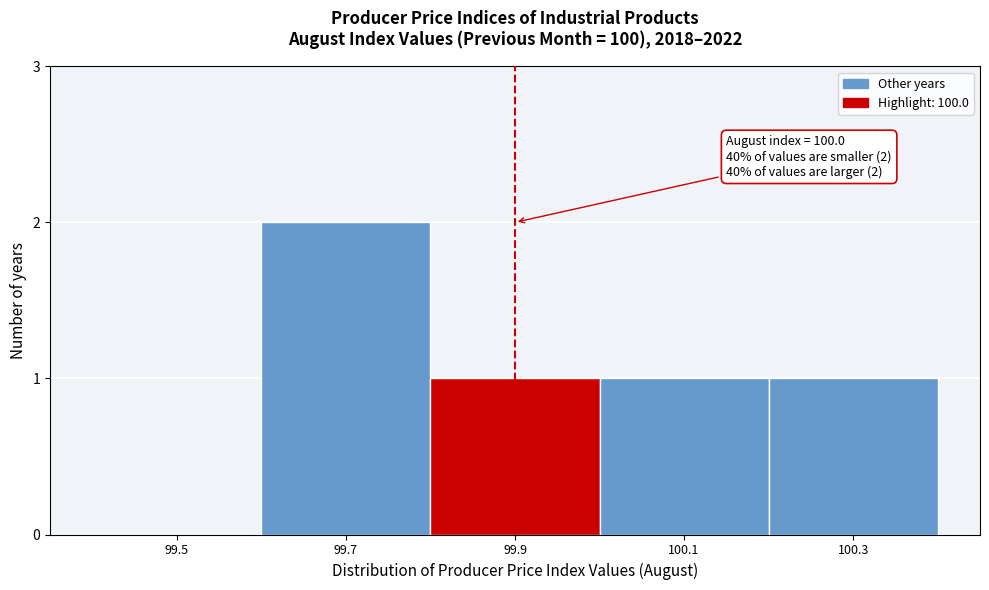

Reading left to right, list all the values displayed in this chart.

99.5=0	99.7=2	99.9=1	100.1=1	100.3=1